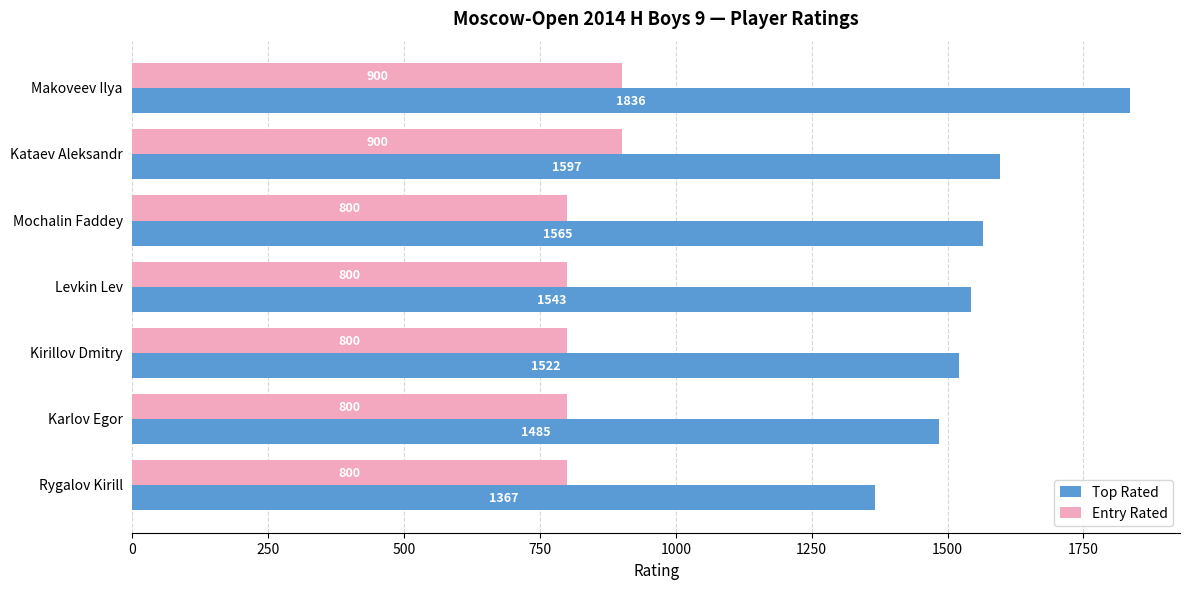

Count the Entry Rated values in the range 800 to 900.

7